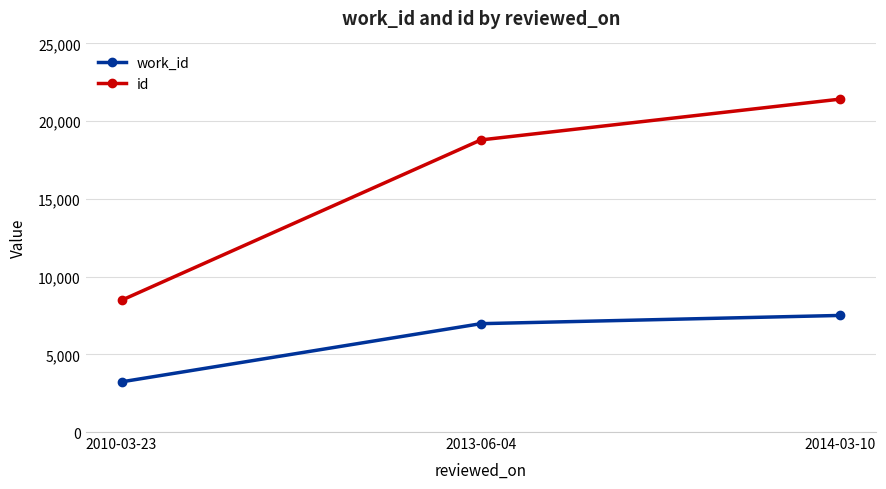

How many lines are shown in the chart?

2